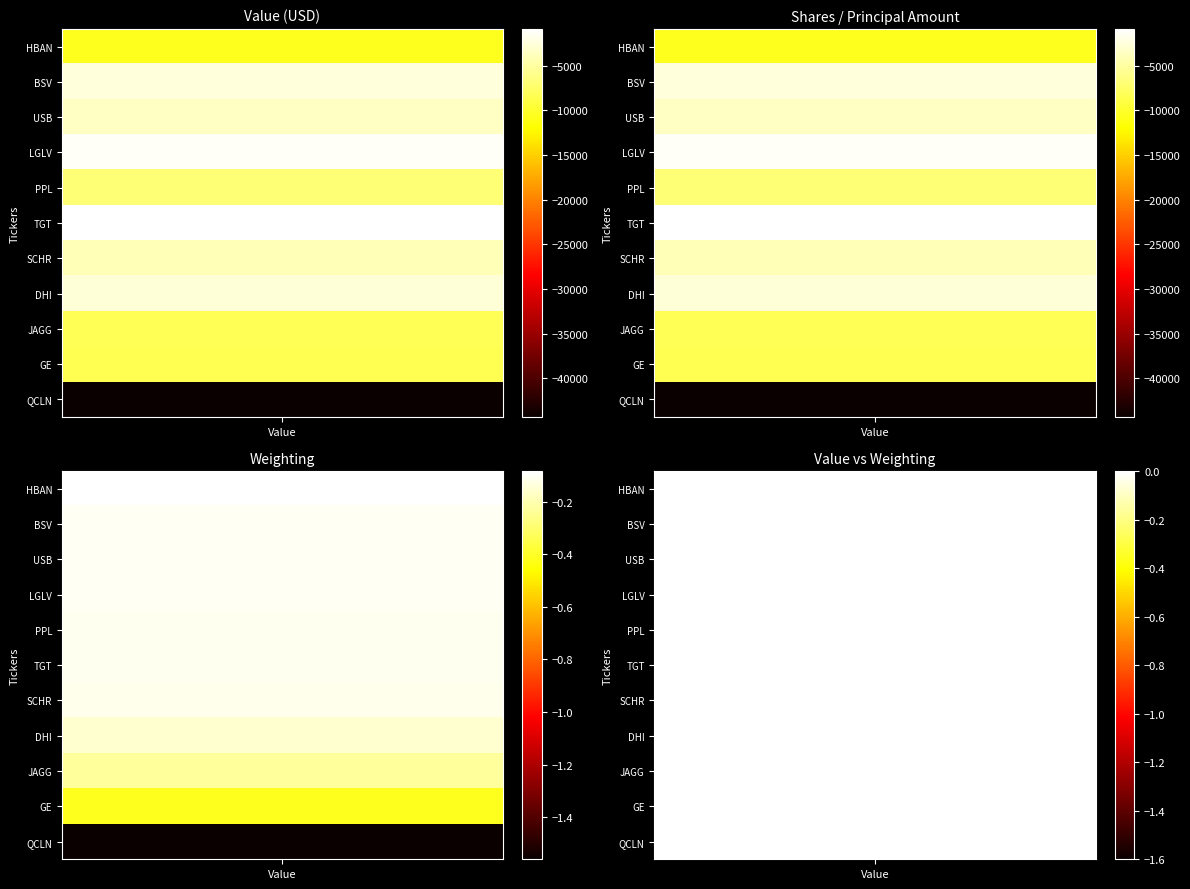

Reading left to right, list all the values displayed in this chart.

value: -10586.0	-2485.0	-3584.0	-1355.0	-6915.0	-902.0	-3972.0	-2741.0	-8354.0	-8458.0	-44345.0
shares: -0.1	-0.1	-0.1	-0.1	-0.1	-0.1	-0.1	-0.2	-0.2	-0.4	-1.6